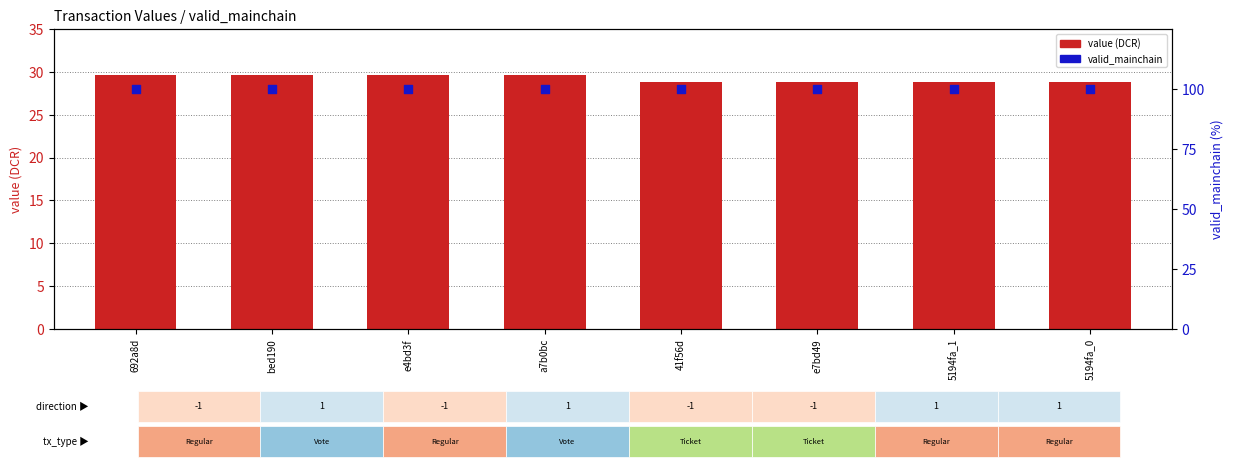

At how many categories does at least one series exceed 35?

8